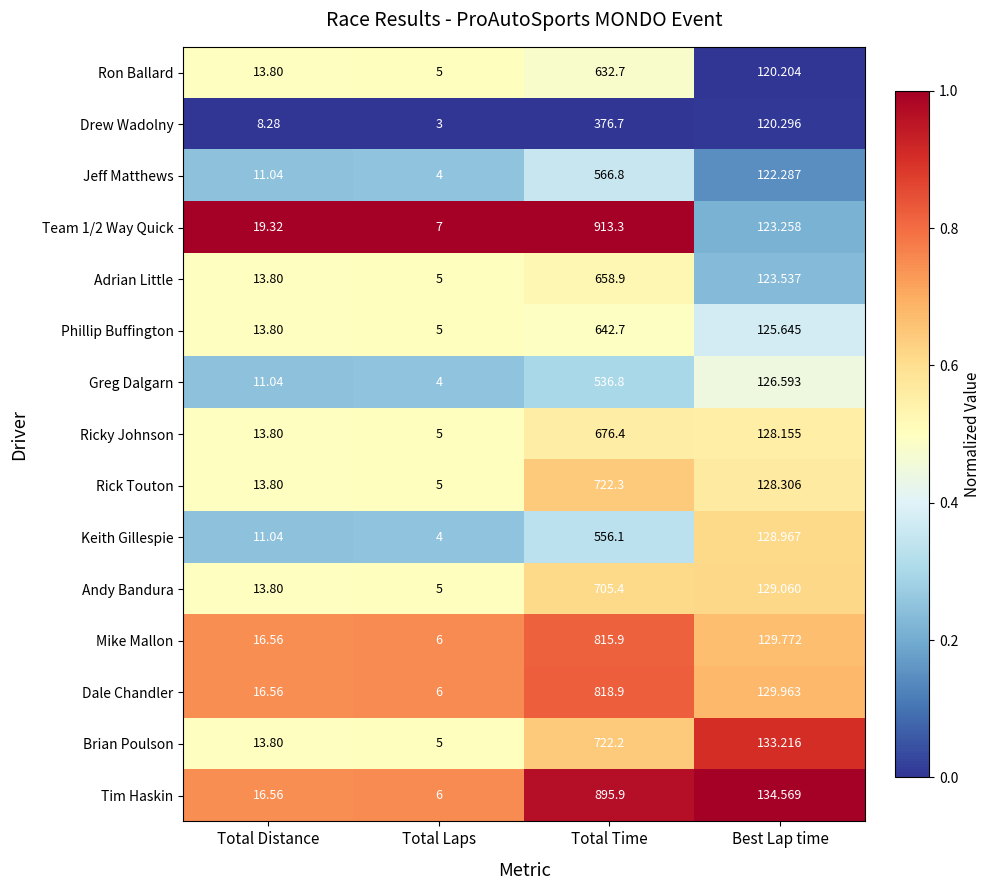

At which category is the sum across all series the highest?

Total Time